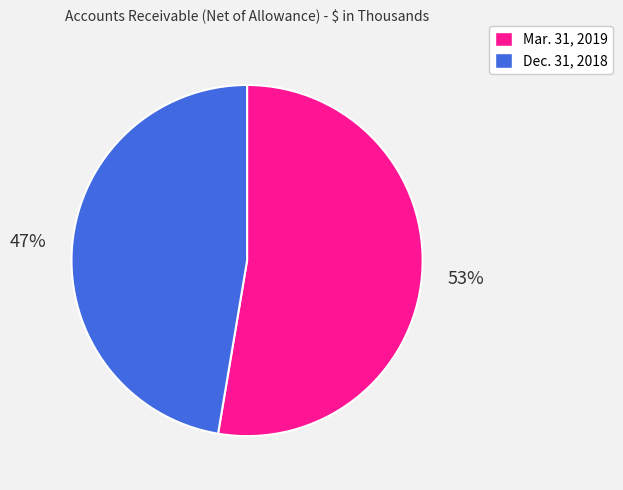

Which category has the smallest portion of the pie?

Dec. 31, 2018